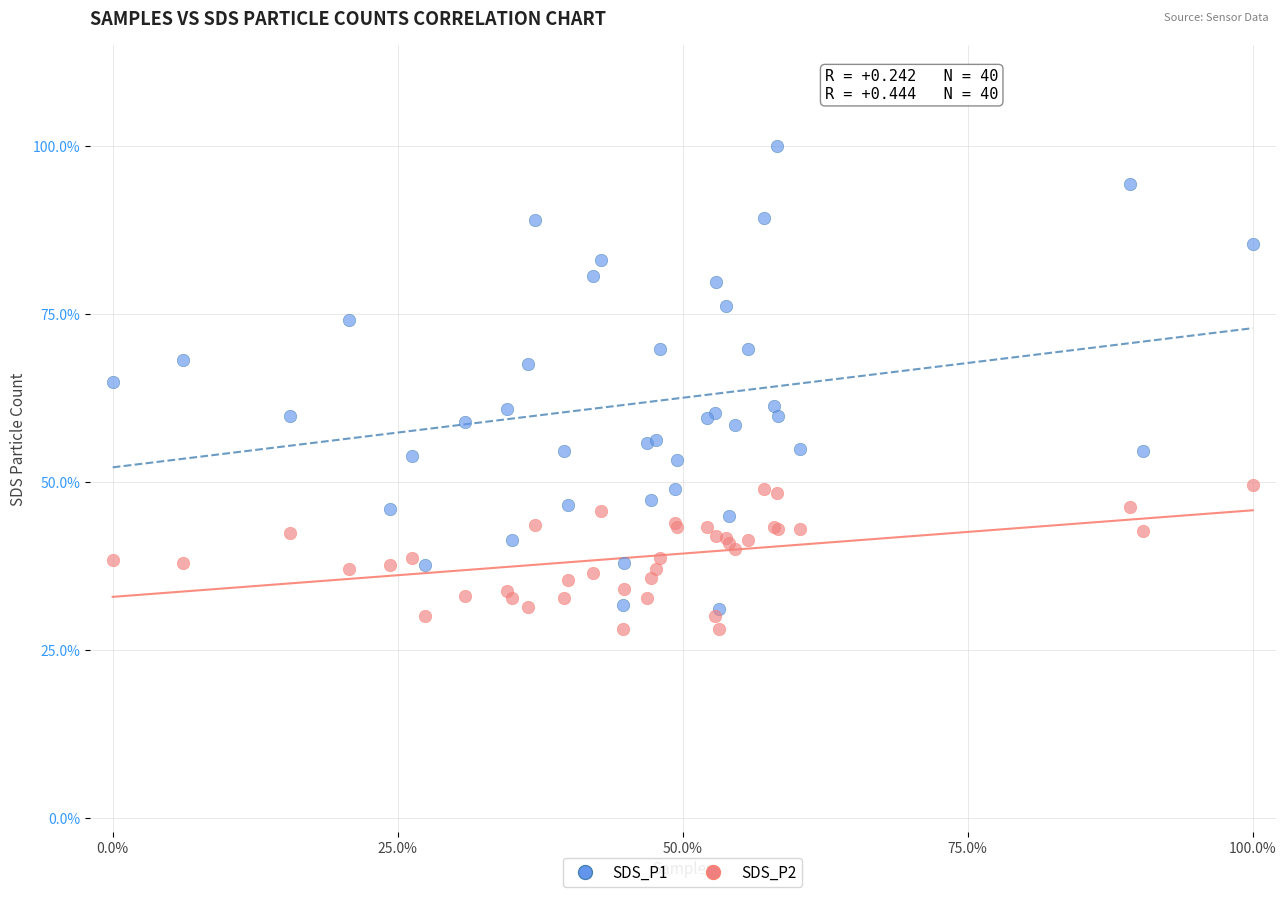

Which series contains the highest Y value?

SDS_P1